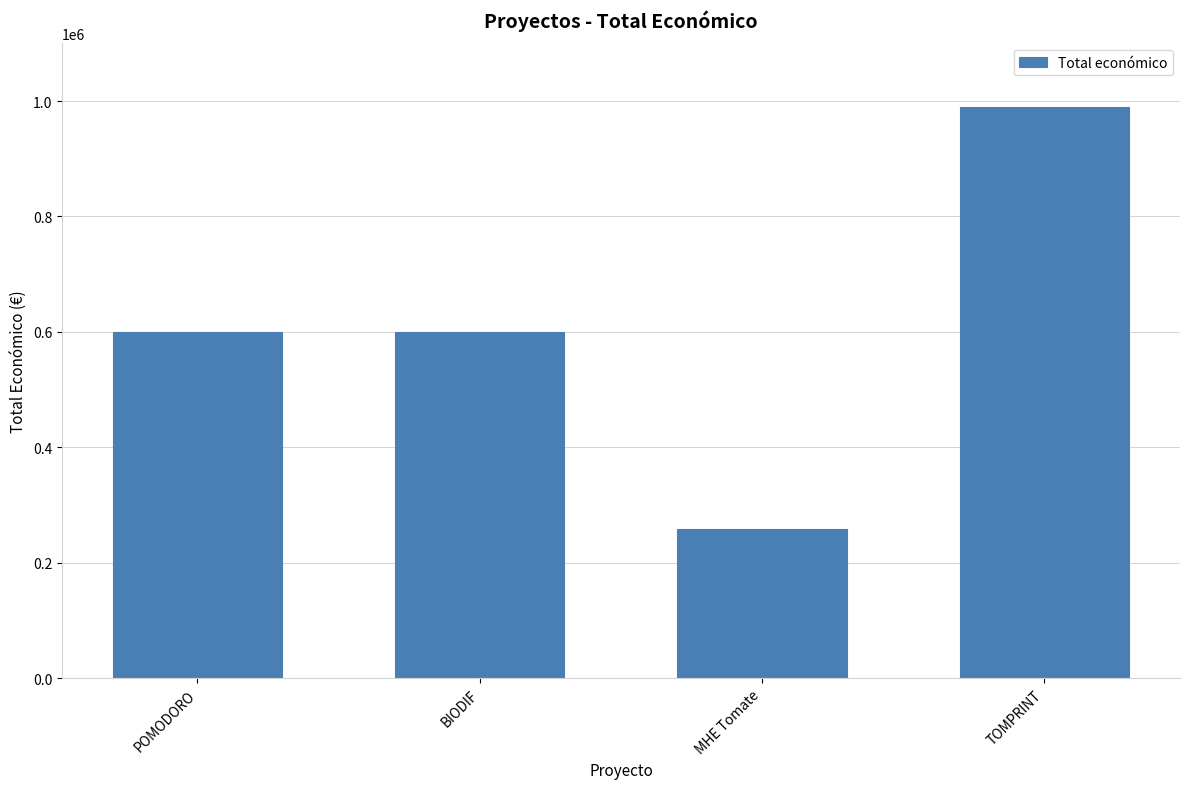

Which category has the lowest value across all series?

MHE Tomate